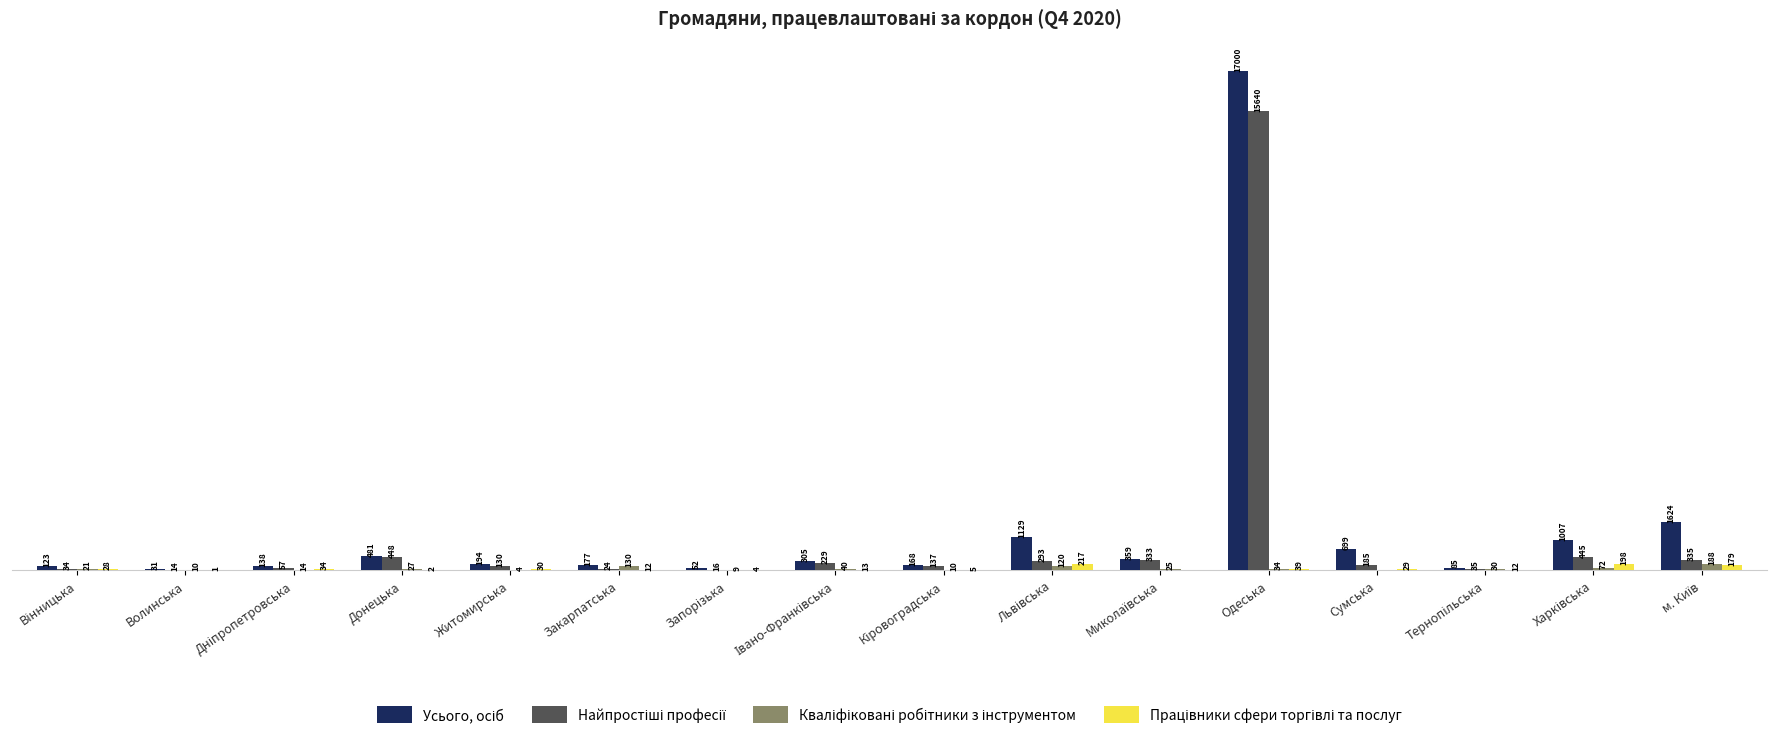

What is the sum of the Кваліфіковані робітники з інструментом values at Сумська and Дніпропетровська?

14